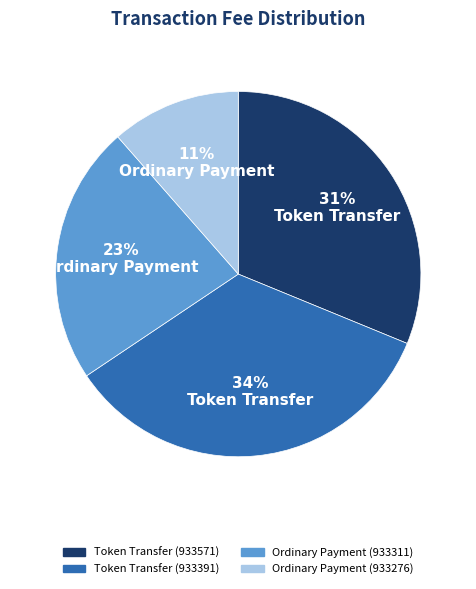

Which slice is the smallest?

Ordinary Payment (933276)